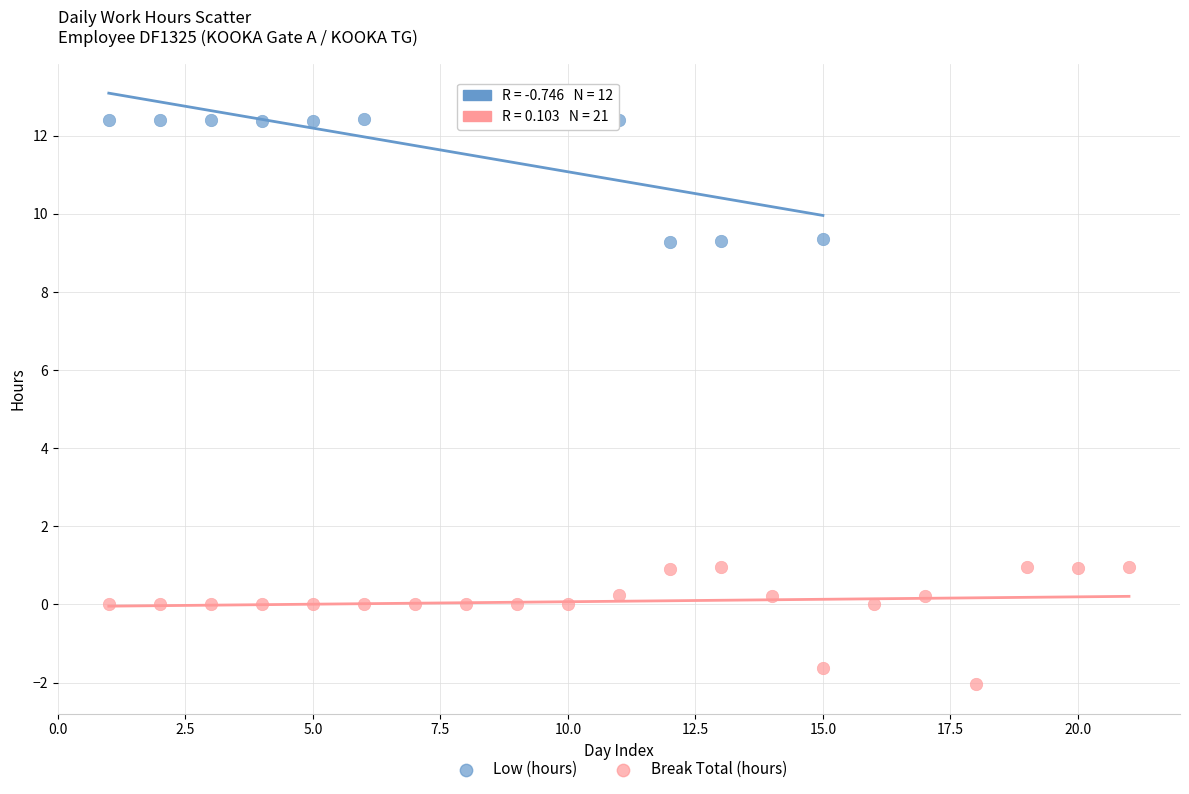

Which series contains the lowest Y value?

Break Total (hours)